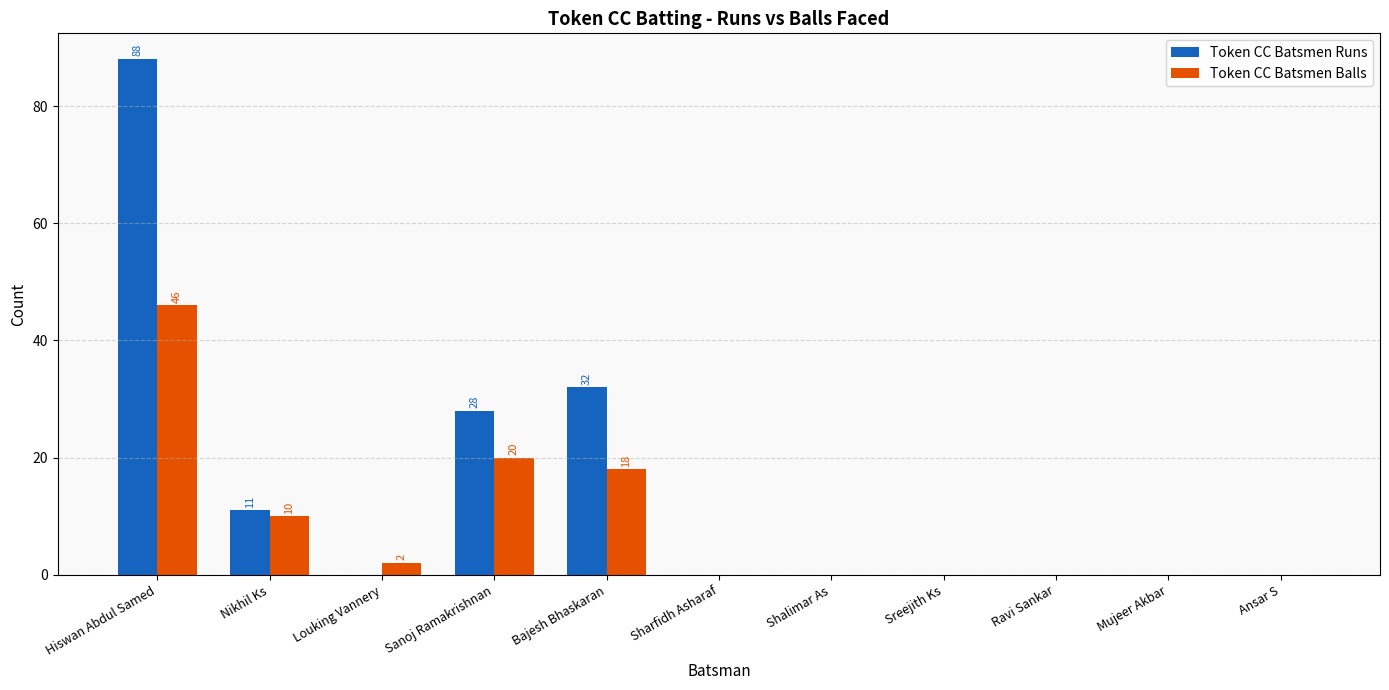

Reading right to left, list all the values displayed in this chart.

Token CC Batsmen Runs: 0	0	0	0	0	0	32	28	0	11	88
Token CC Batsmen Balls: 0	0	0	0	0	0	18	20	2	10	46